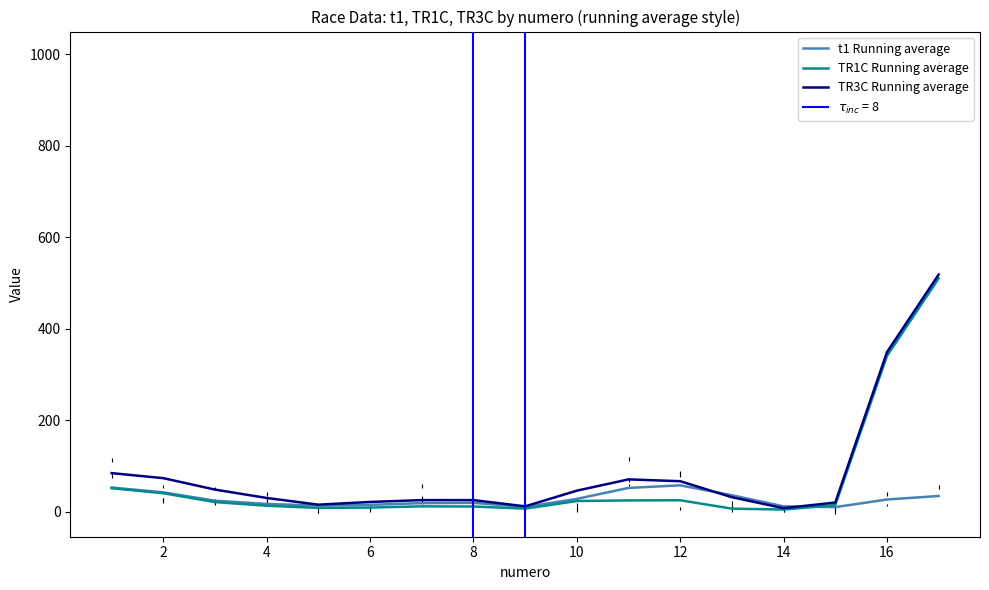

What is the highest value of the t1 Running average series?

57.3